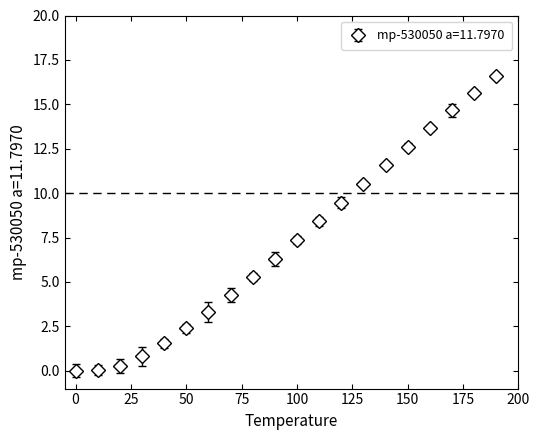

What is the average value?

7.2